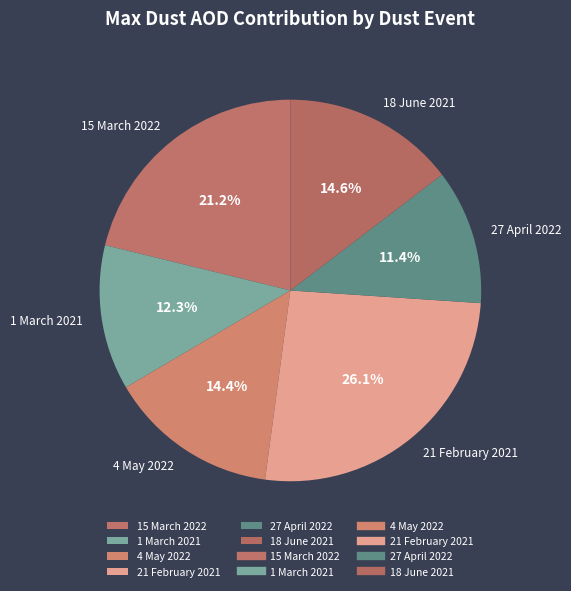

True or false: 15 March 2022 accounts for 32% of the total.

False